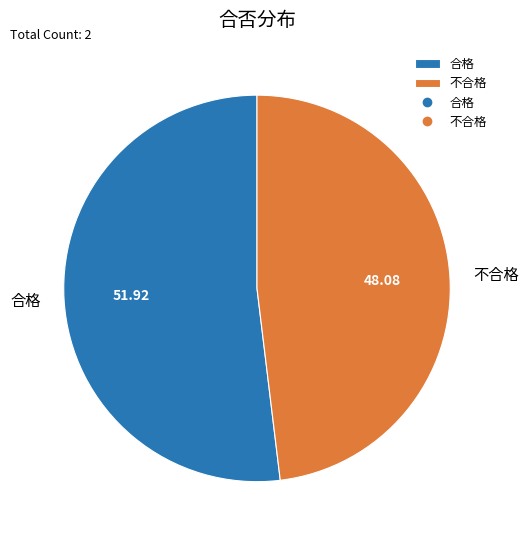

What is the largest slice in the pie chart?

合格